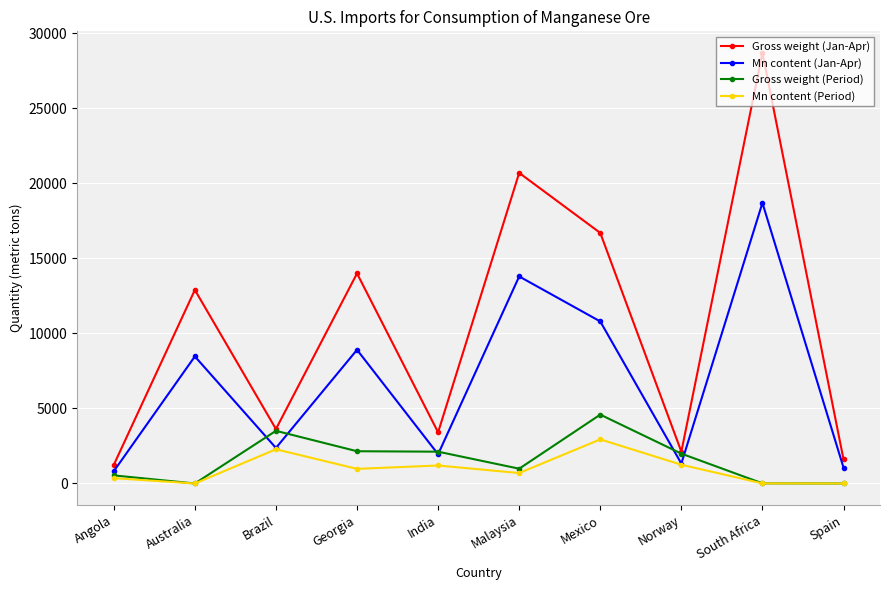

Which series has the largest total across all categories?

Gross weight (Jan-Apr)